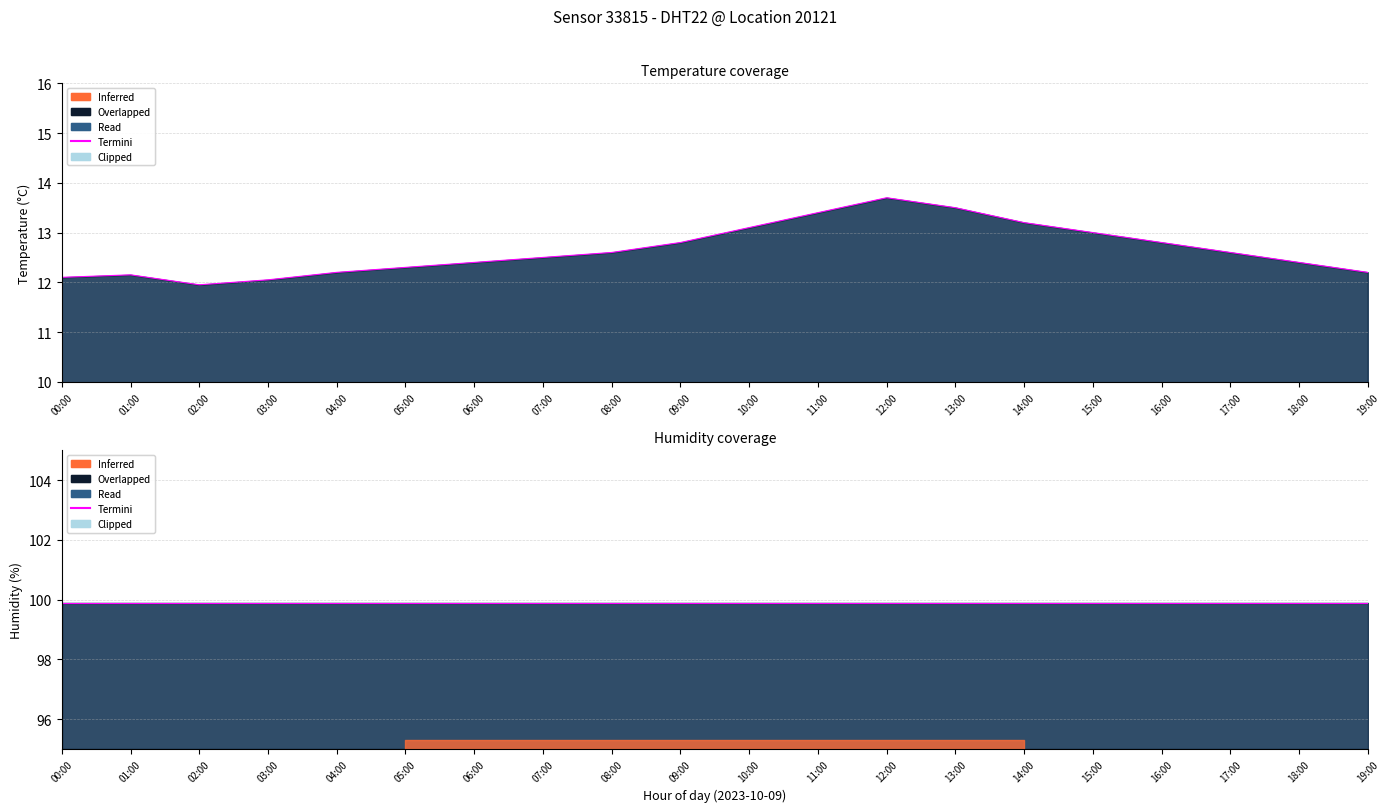

How many categories are shown in the chart?

20